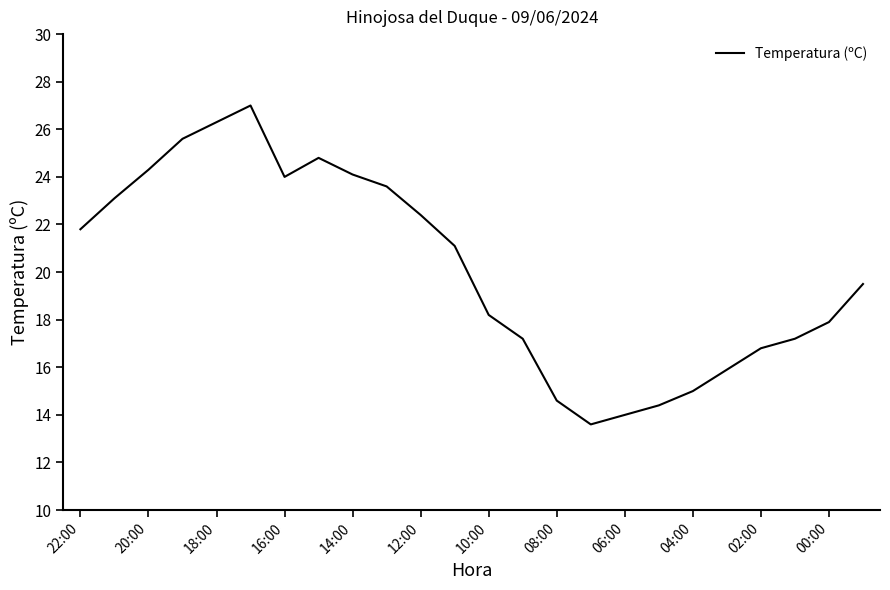

Does the chart have visible grid lines?

No